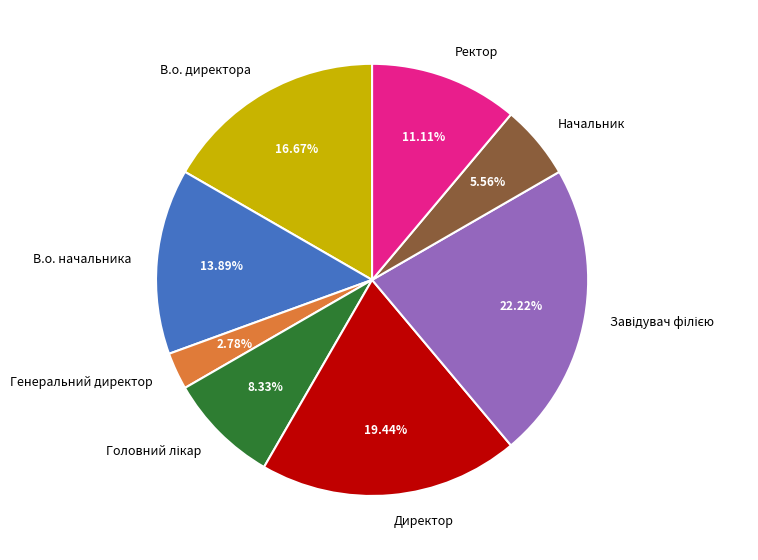

How many slices are in this pie chart?

8